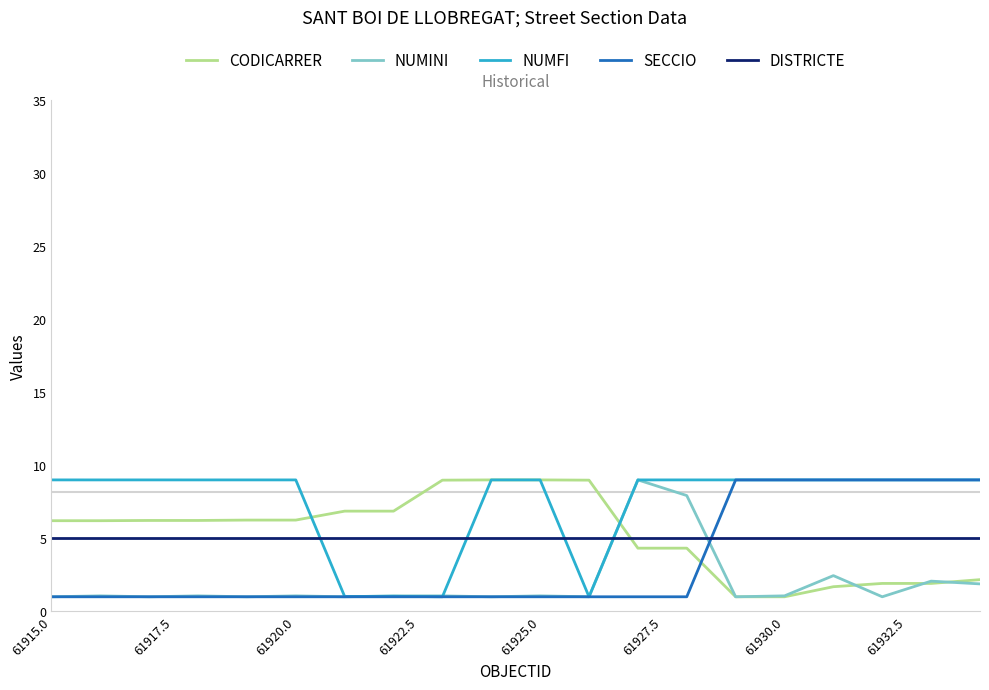

Which series has the largest total across all categories?

NUMFI